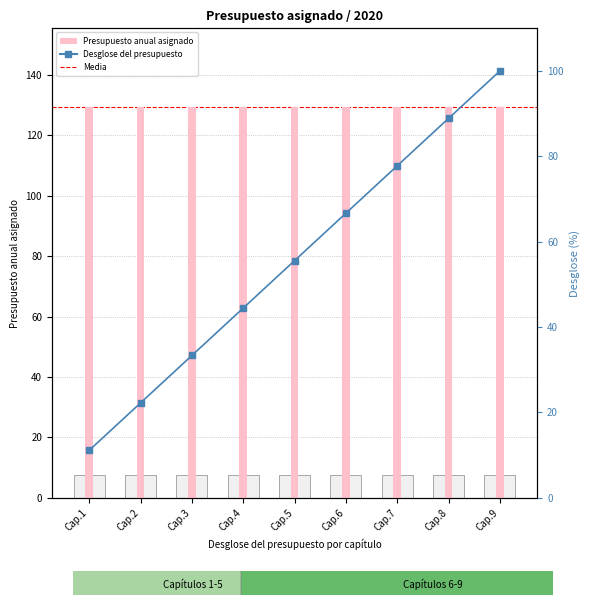

What is the value of the Desglose del presupuesto bar at the 8th from the left?

88.9